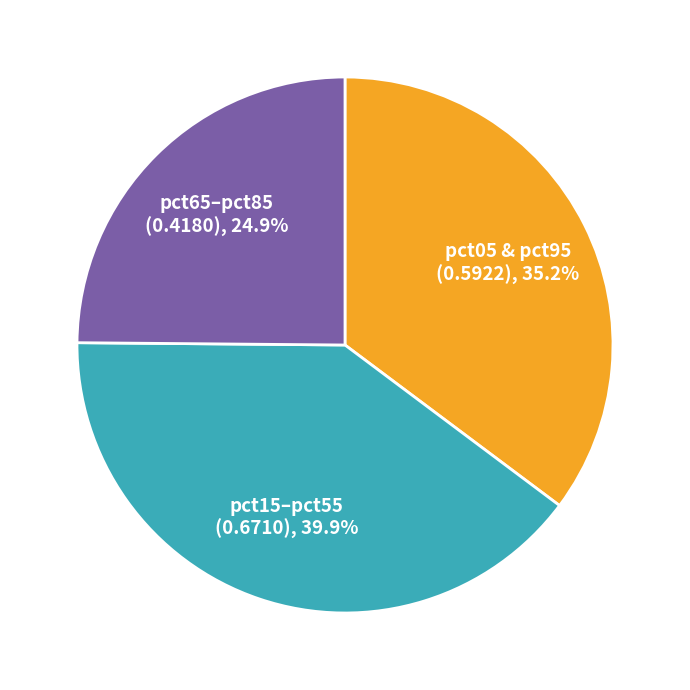

Does any single category account for the majority?

No